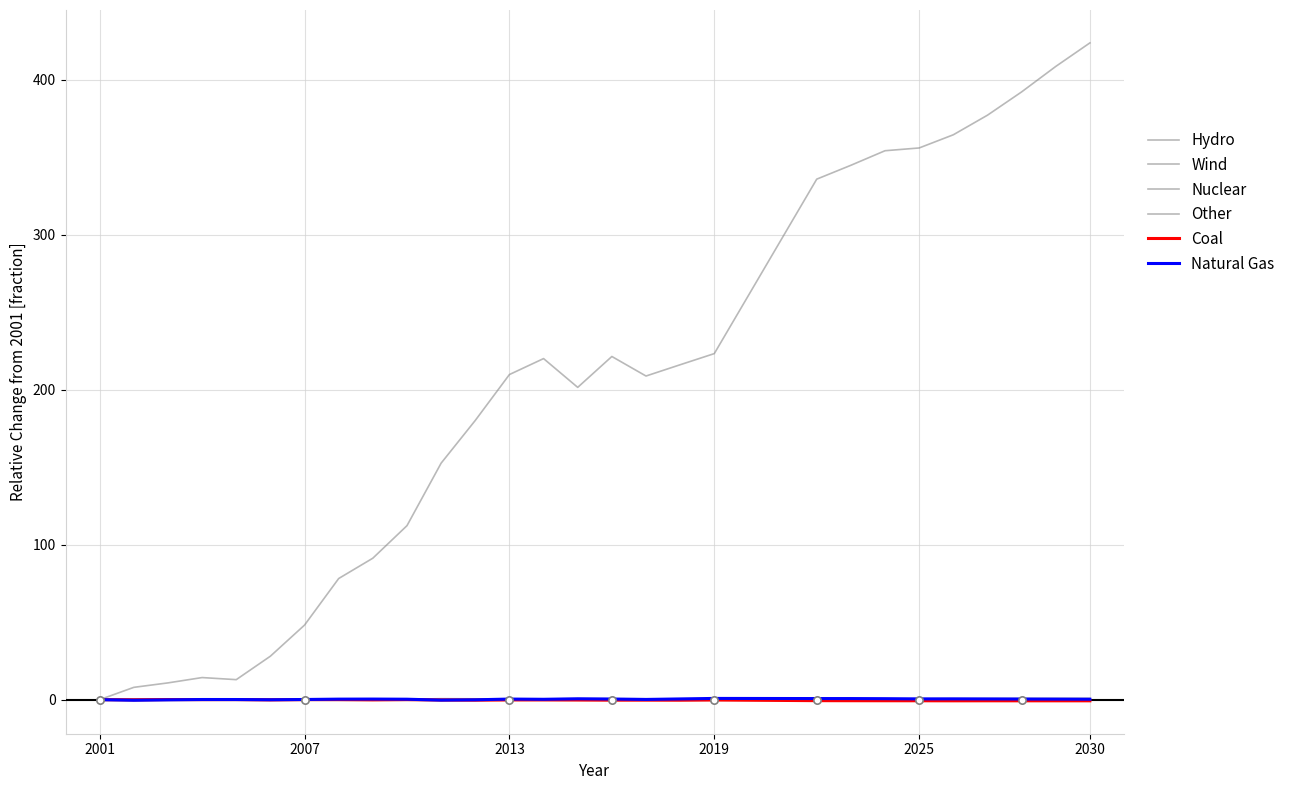

What are all the series names shown in the legend?

Hydro, Wind, Nuclear, Other, Coal, Natural Gas